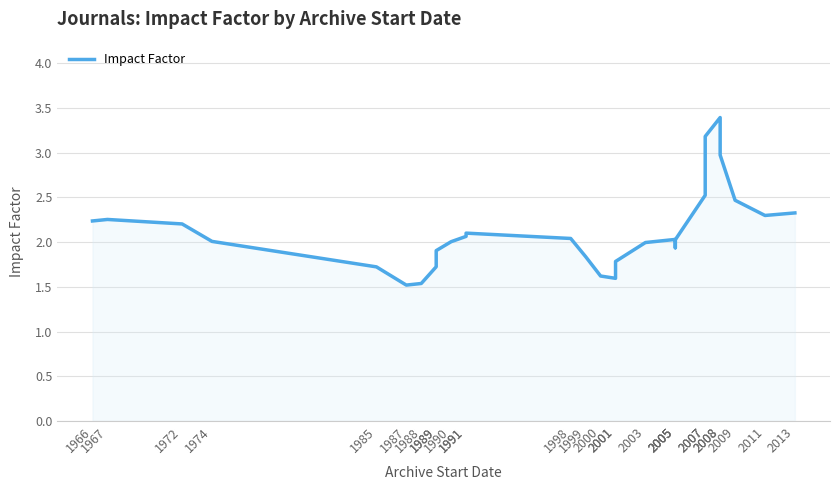

Reading right to left, what are all the values shown in this chart?

2.3	2.3	2.5	3.0	3.4	3.2	2.5	2.0	1.9	2.0	2.0	1.8	1.6	1.6	1.8	2.0	2.1	2.1	2.0	1.9	1.7	1.5	1.5	1.7	2.0	2.2	2.3	2.2